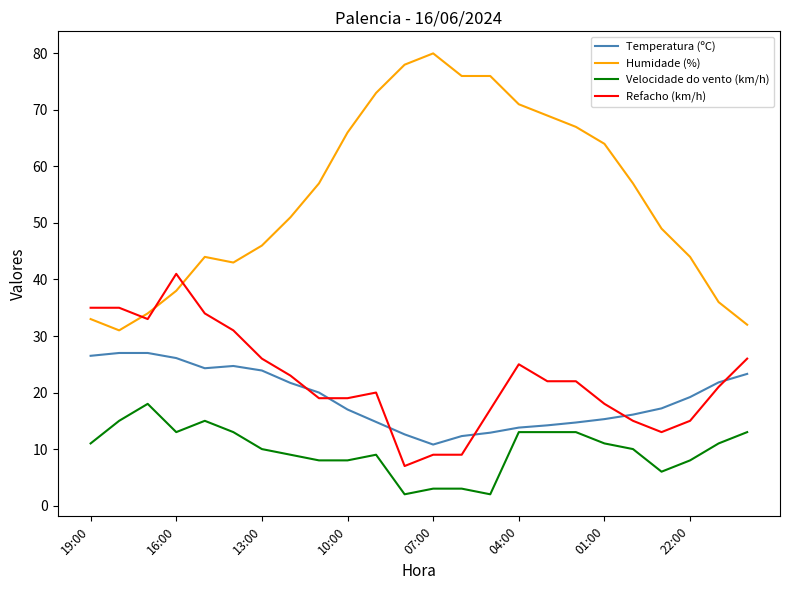

Which series has the largest total across all categories?

Humidade (%)